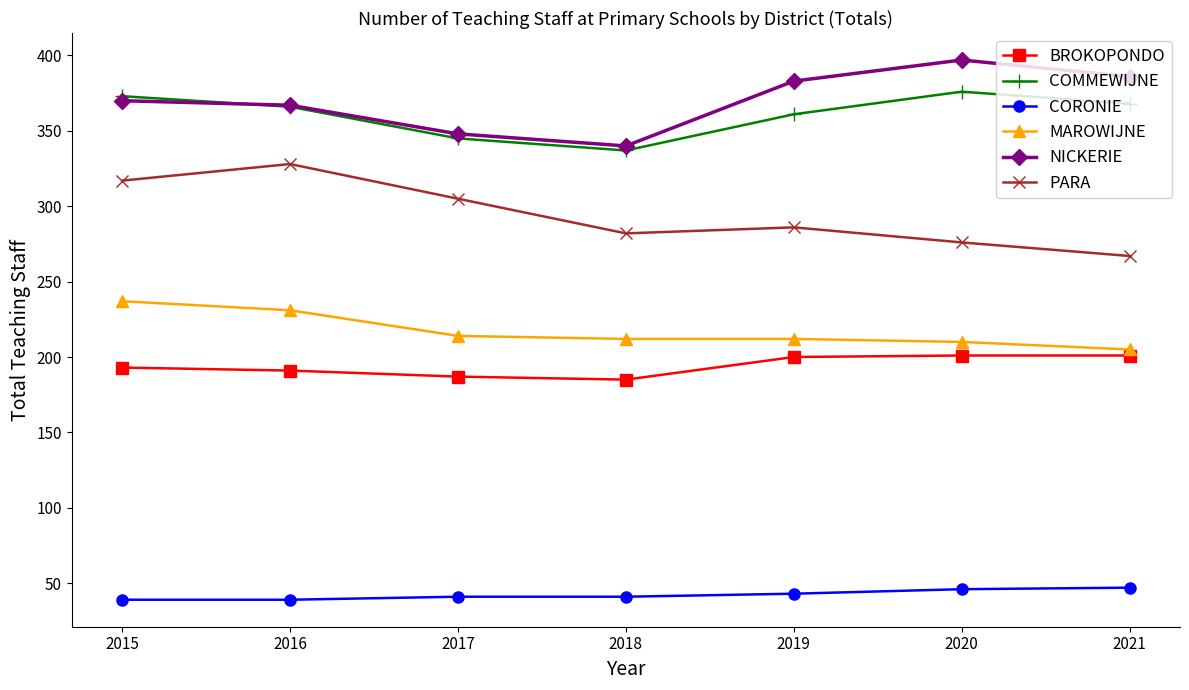

At which label does COMMEWIJNE first exceed 366?

2015